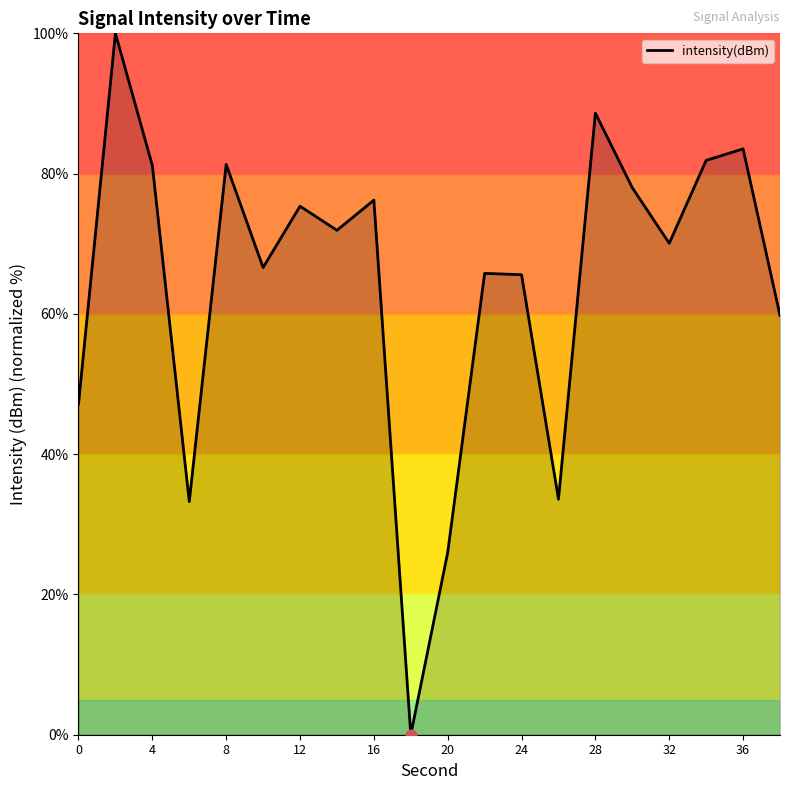

What is the maximum value shown in the chart?

100.0